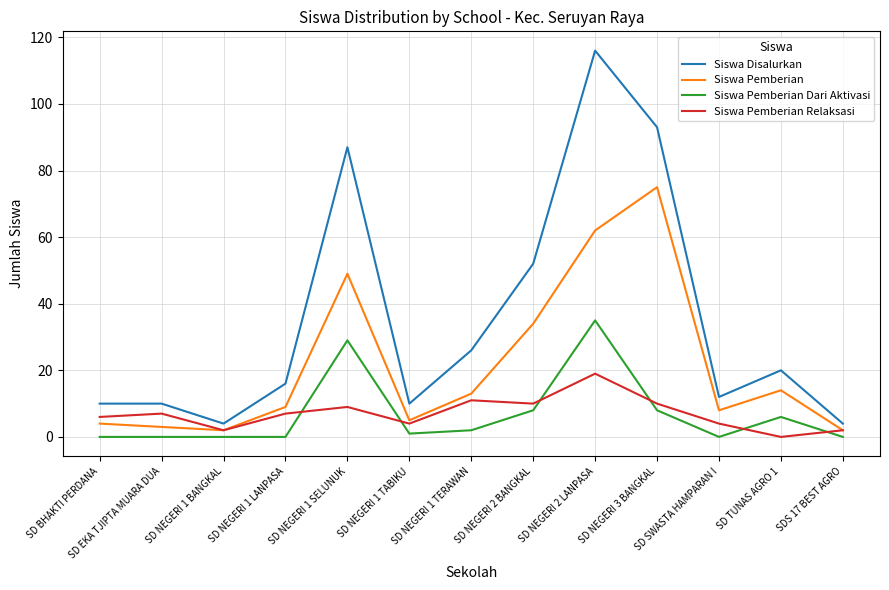

Does the chart display data point markers on the line(s)?

No